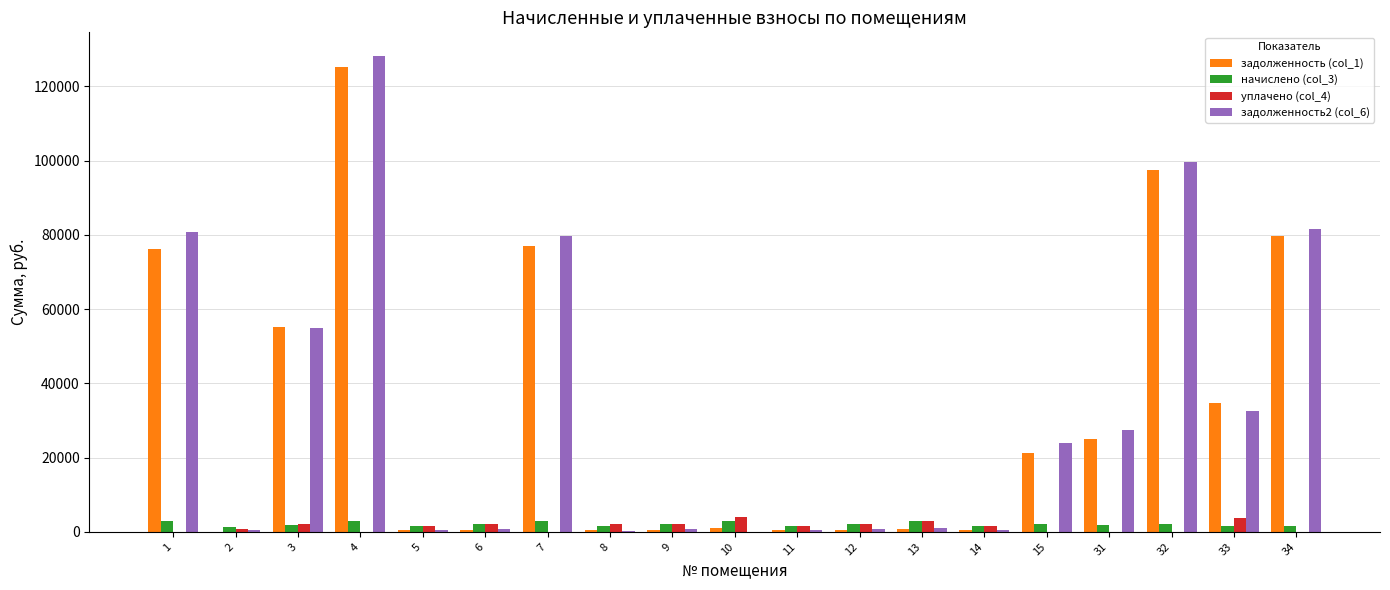

What are all the series names shown in the legend?

задолженность (col_1), начислено (col_3), уплачено (col_4), задолженность2 (col_6)